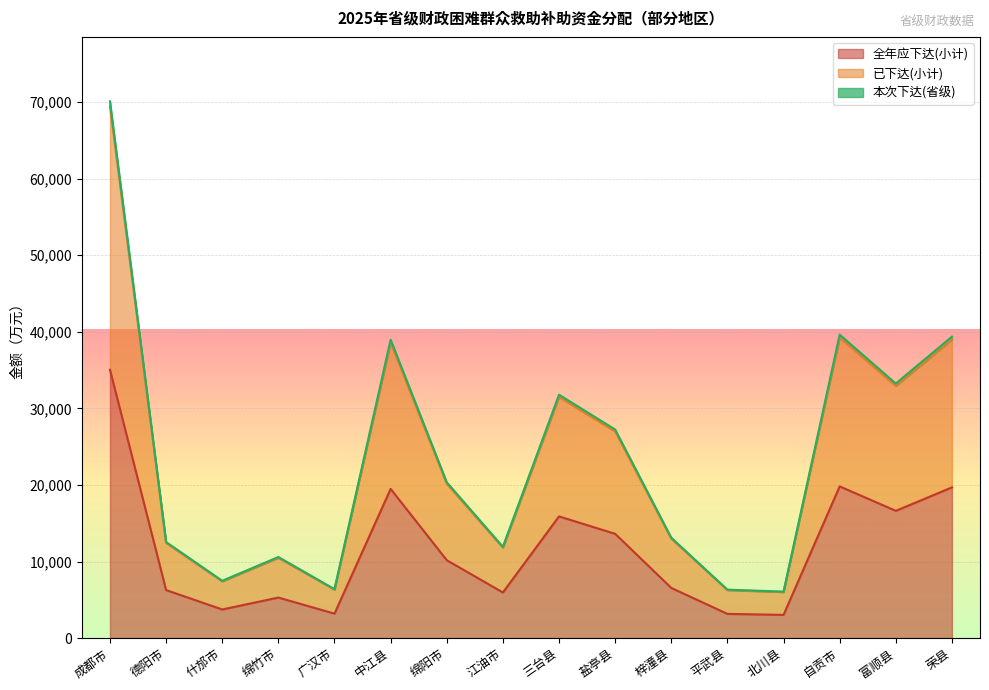

Reading right to left, what are all the values shown in this chart?

全年应下达(小计): 荣县=19683	富顺县=16621	自贡市=19813	北川县=3035	平武县=3165	梓潼县=6555	盐亭县=13619	三台县=15893	江油市=5960	绵阳市=10175	中江县=19484	广汉市=3197	绵竹市=5296	什邡市=3742	德阳市=6274	成都市=35046
已下达(小计): 荣县=38996	富顺县=32929	自贡市=39253	北川县=6013	平武县=6270	梓潼县=12987	盐亭县=26982	三台县=31487	江油市=11808	绵阳市=20159	中江县=38601	广汉市=6334	绵竹市=10492	什邡市=7414	德阳市=12430	成都市=69432
本次下达(省级): 荣县=39366	富顺县=33242	自贡市=39626	北川县=6070	平武县=6330	梓潼县=13110	盐亭县=27238	三台县=31786	江油市=11920	绵阳市=20350	中江县=38968	广汉市=6394	绵竹市=10592	什邡市=7484	德阳市=12548	成都市=70092